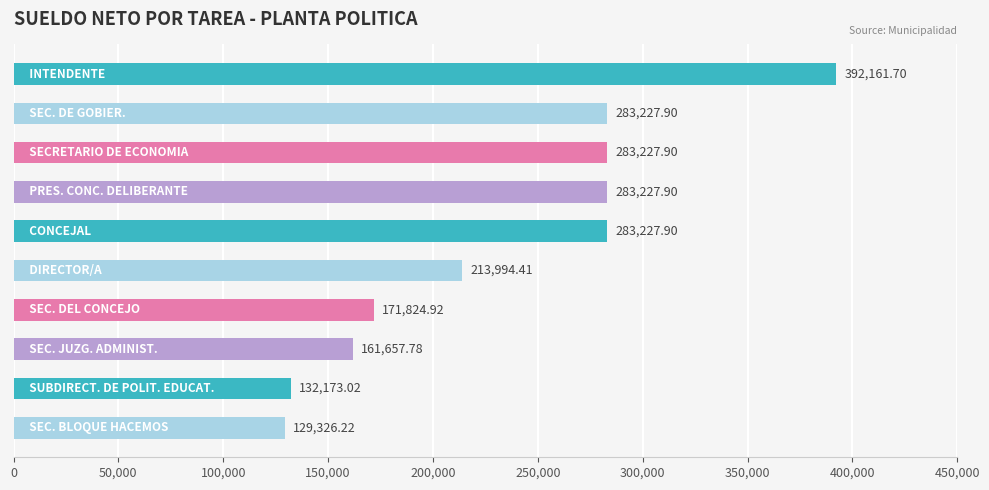

How many distinct data groups are displayed?

1